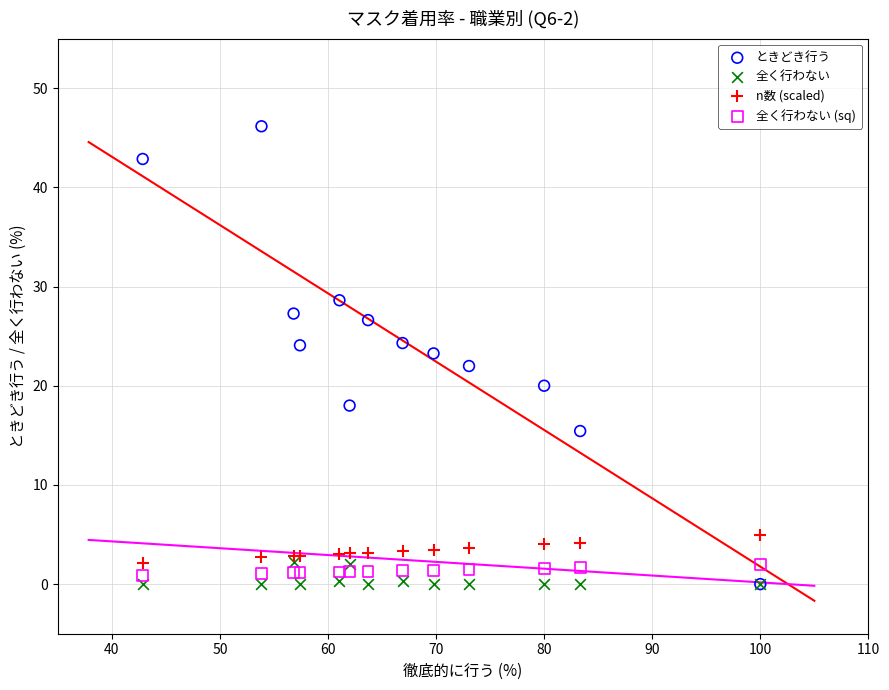

Which series has the largest Y range (max minus min)?

ときどき行う